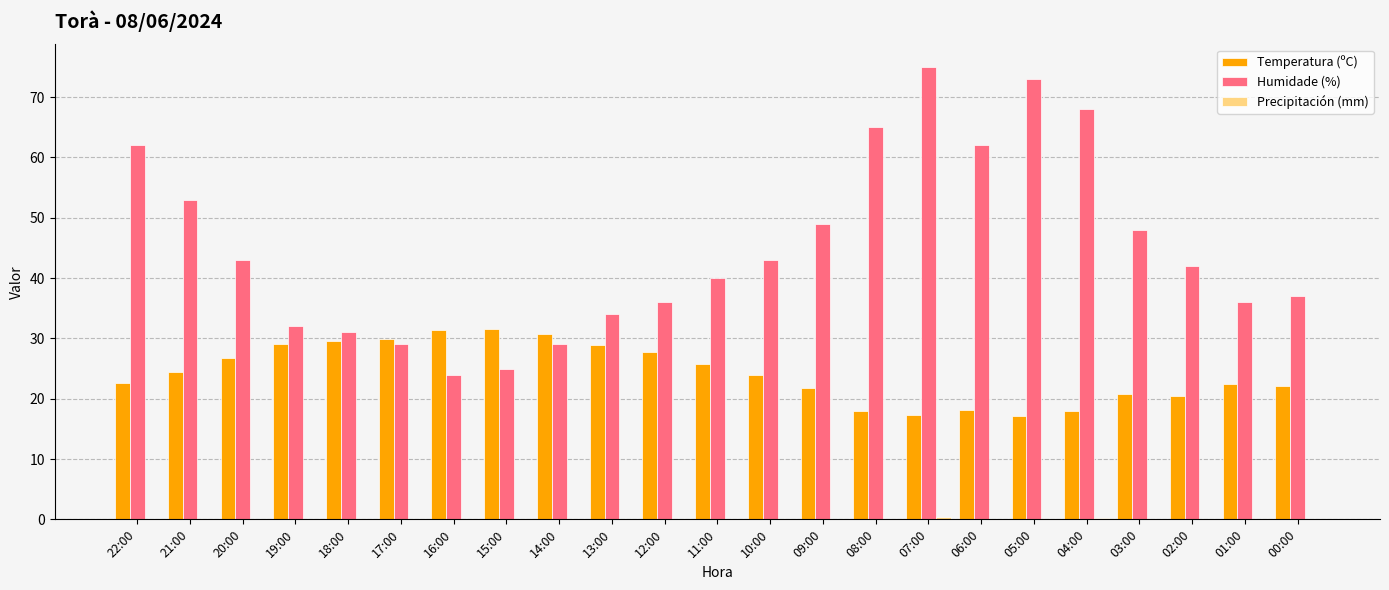

Which series has the largest total across all categories?

Humidade (%)